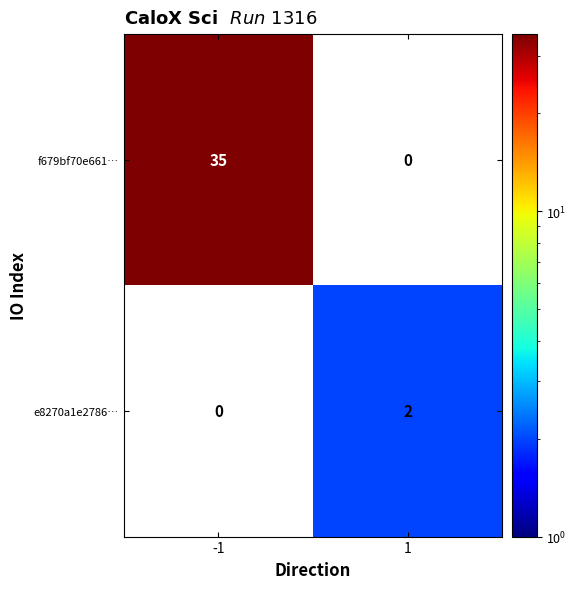

Between -1 and 1, which series saw the biggest shift?

f679bf70e661…